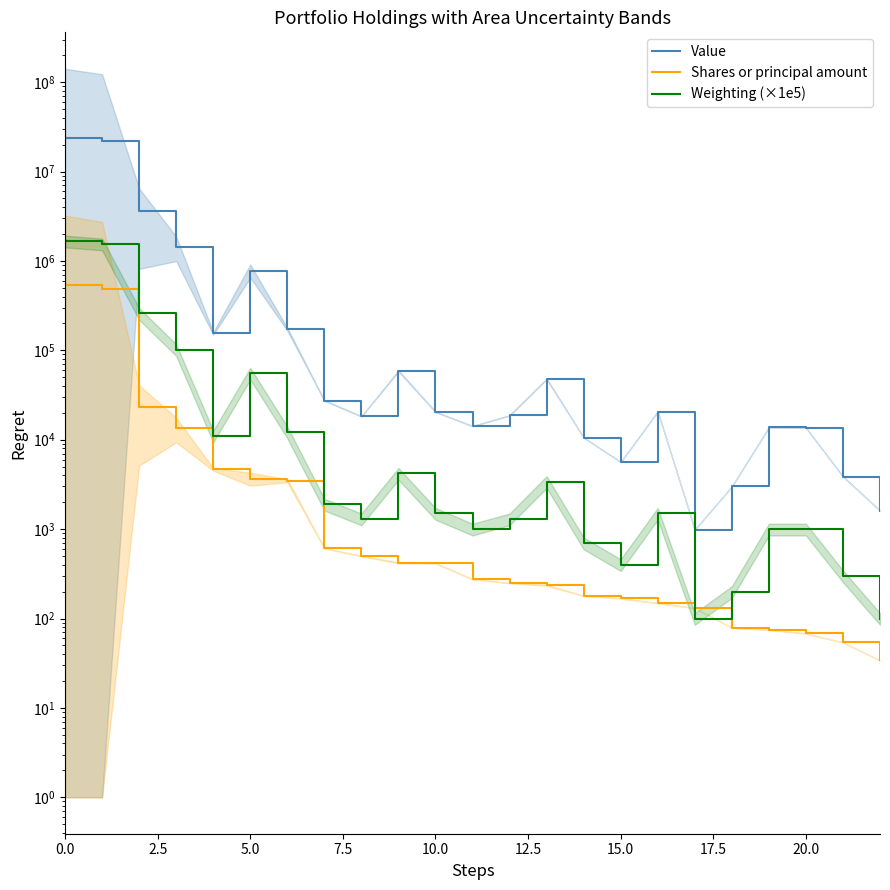

What is the value of the Value point at the 9th from the left?

18280.0